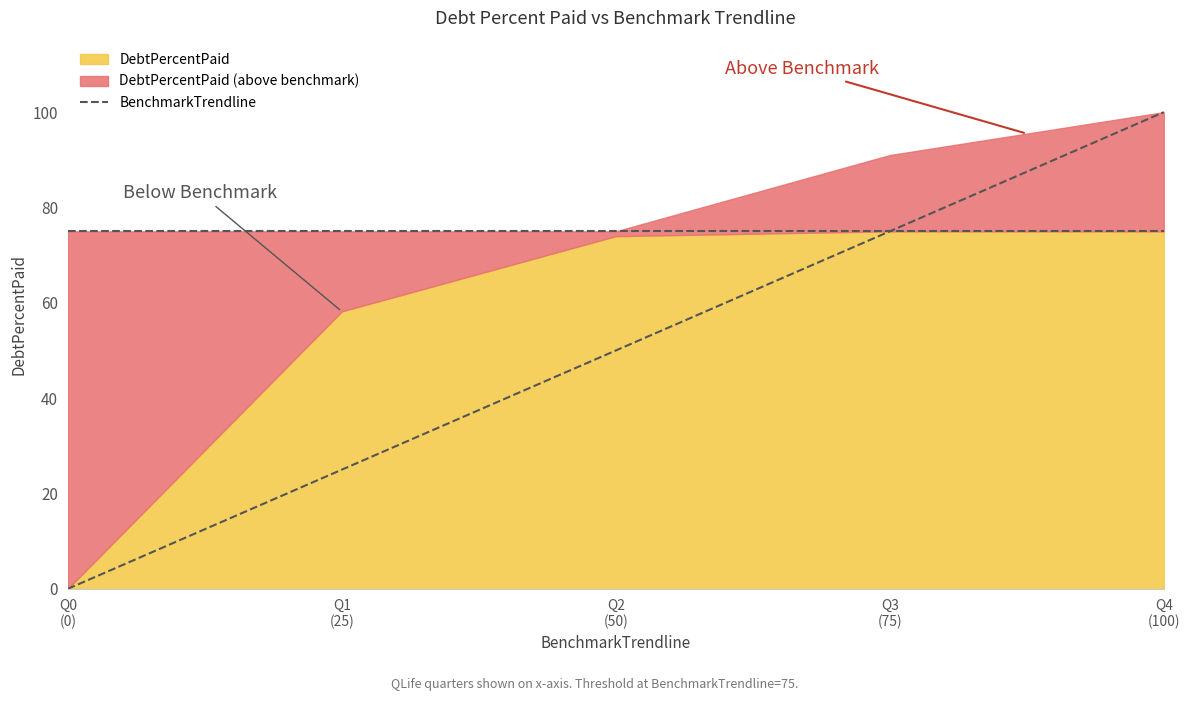

At which category does the chart reach its peak across all series?

Q4
(100)